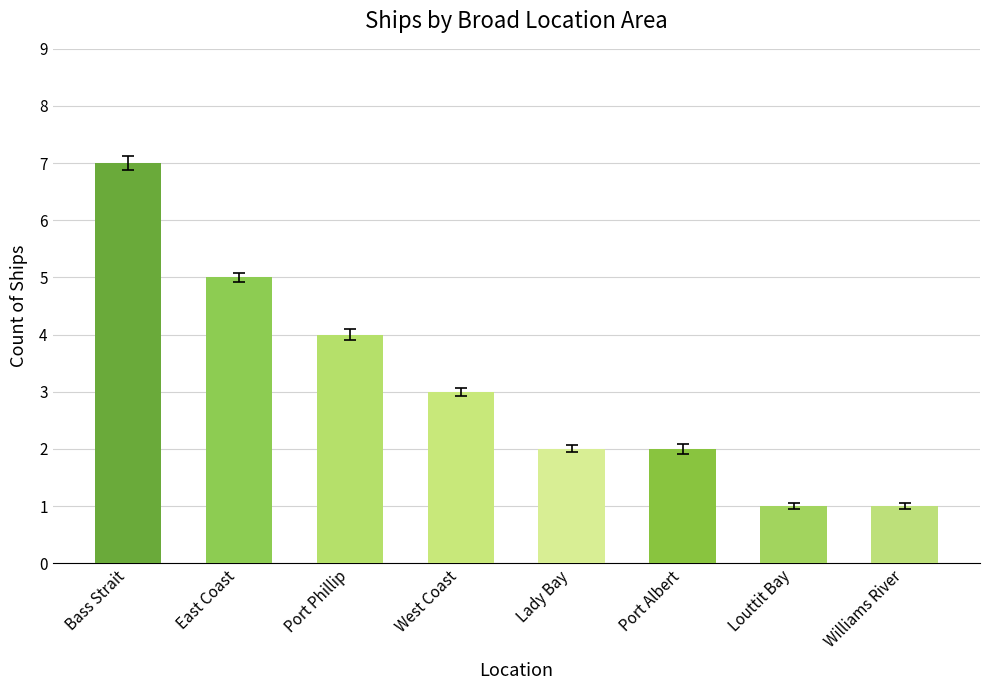

What is the label of the 2nd bar from the right?

Louttit Bay